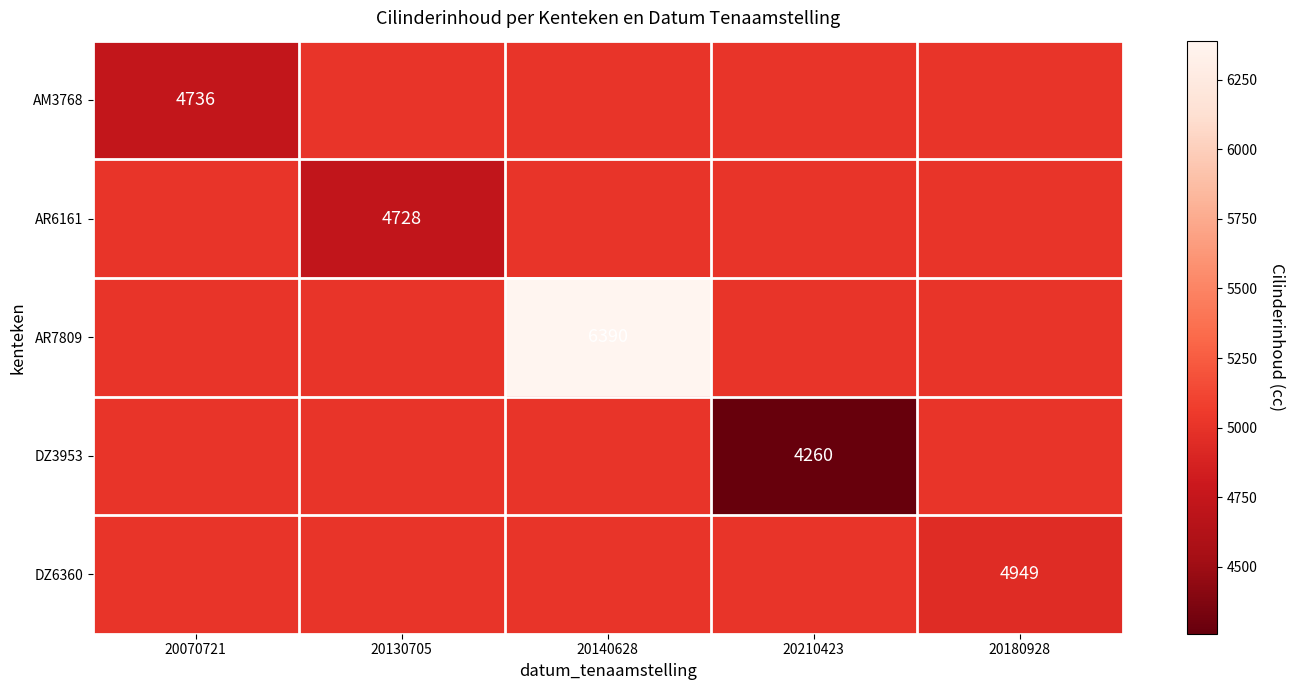

At how many categories does at least one series exceed 5727?

1